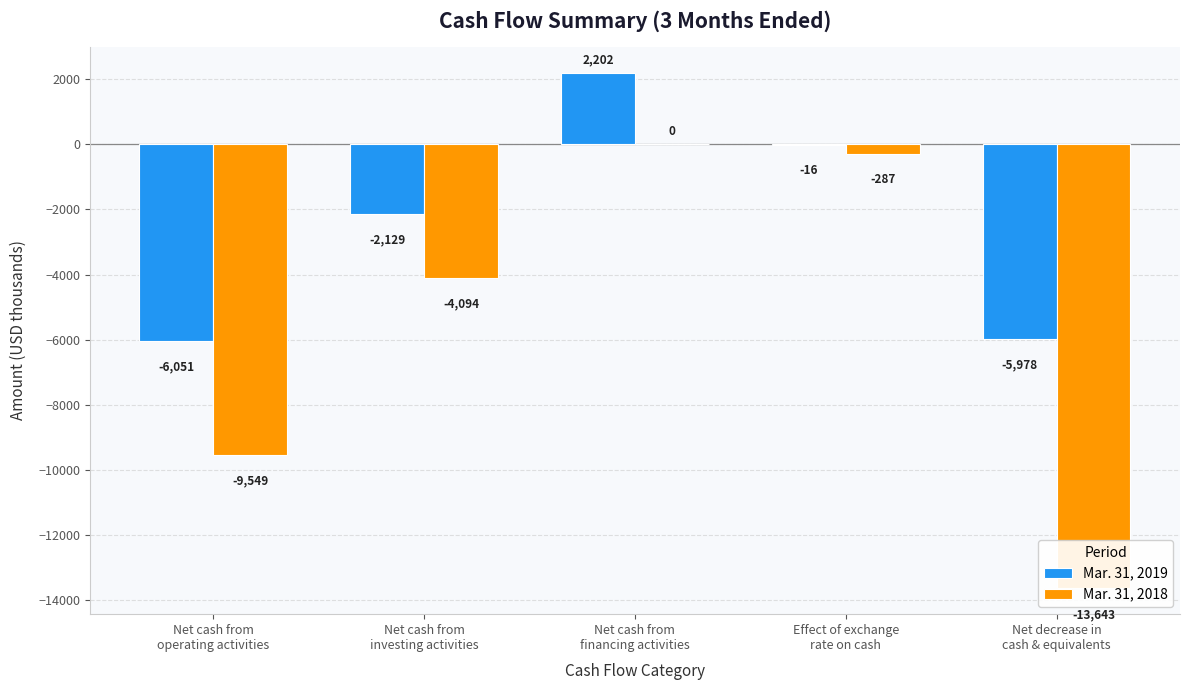

How many bars are there in total?

10